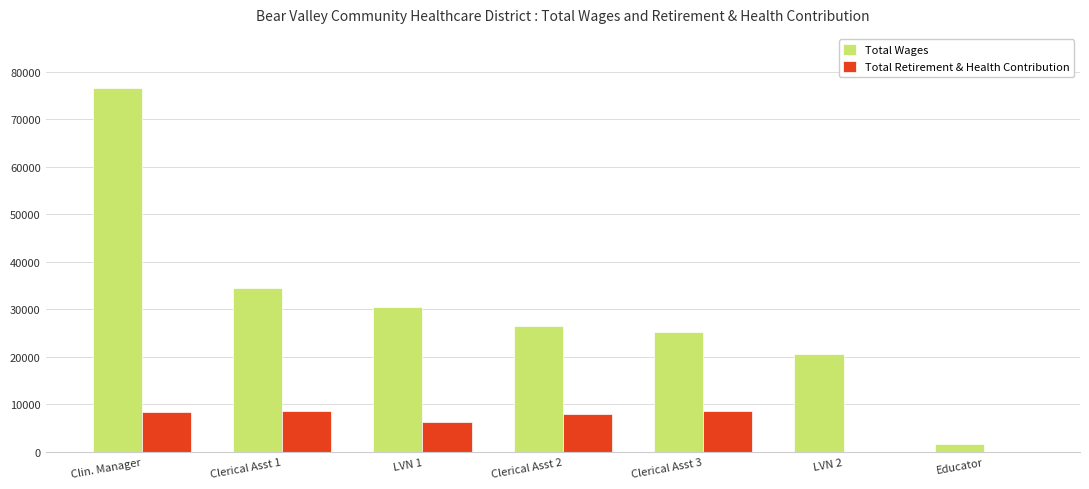

Which series has the largest total across all categories?

Total Wages